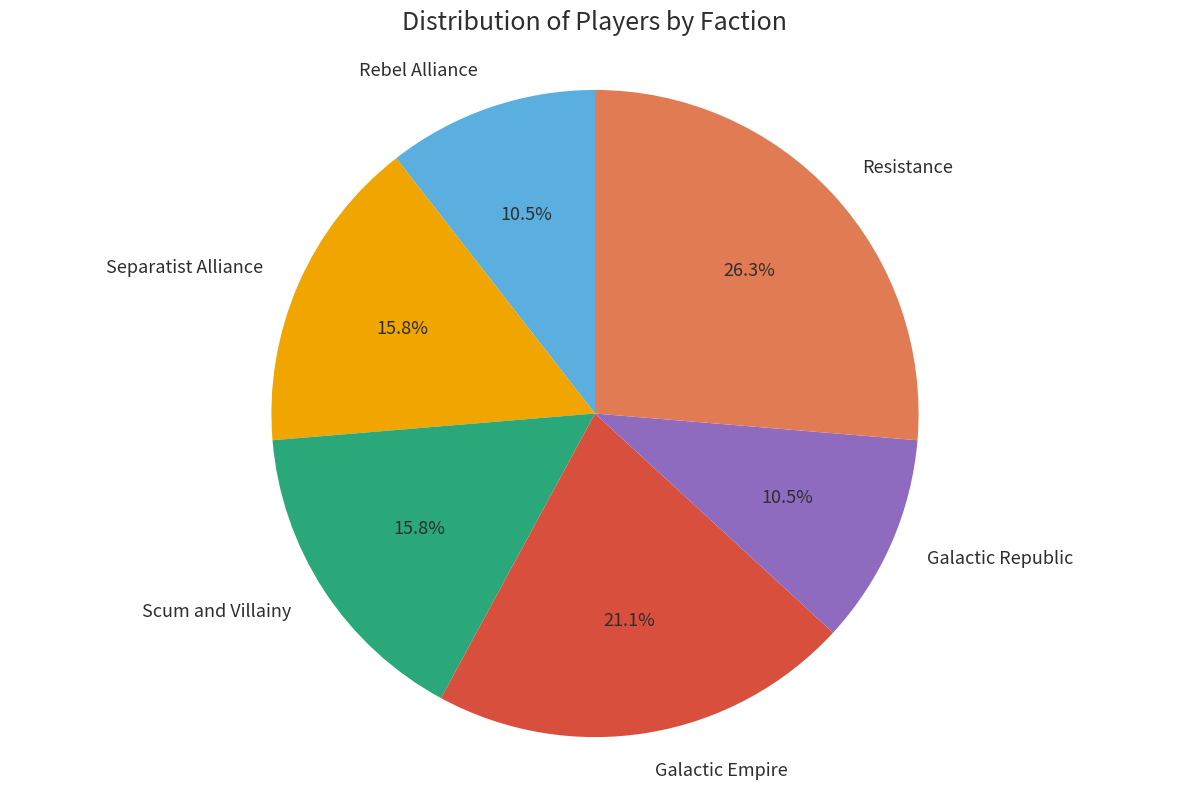

Which category has the biggest portion of the pie?

Resistance